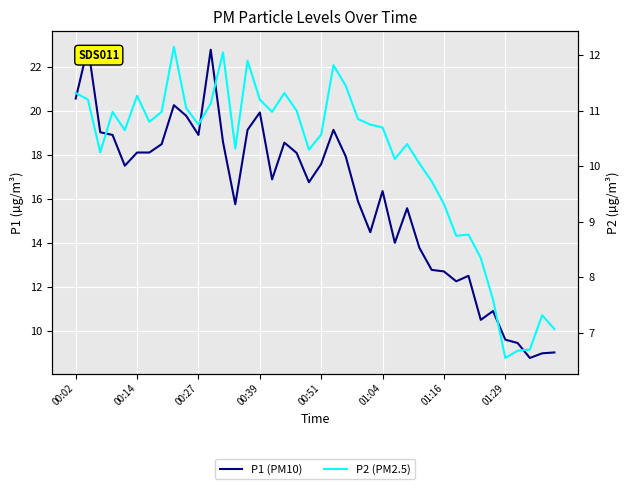

True or false: P1 (PM10) and P2 (PM2.5) cross at least once.

False